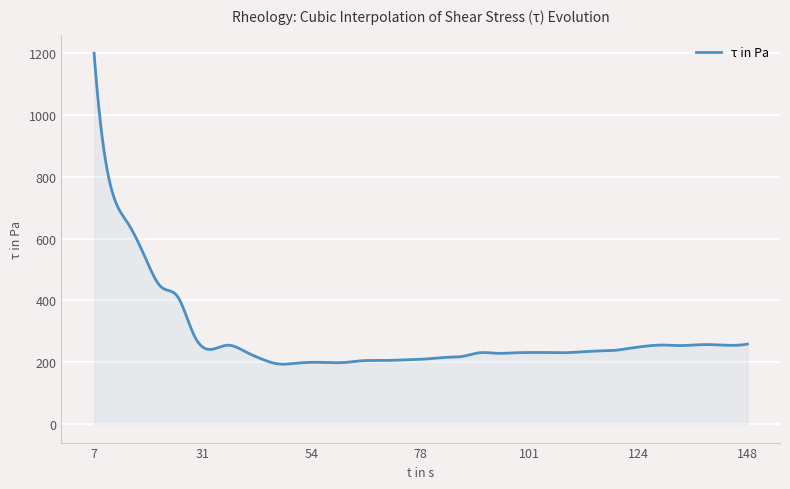

What is the difference between the maximum and minimum values?

1006.2